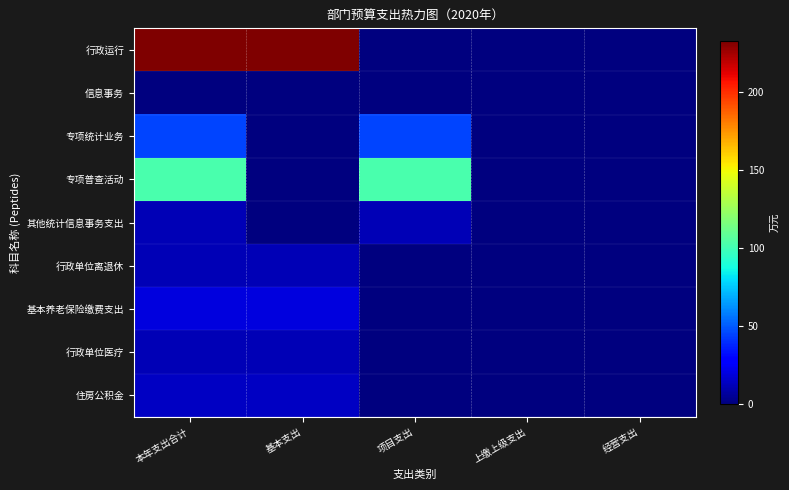

What is the spread (max minus min) of values at 项目支出?

102.0